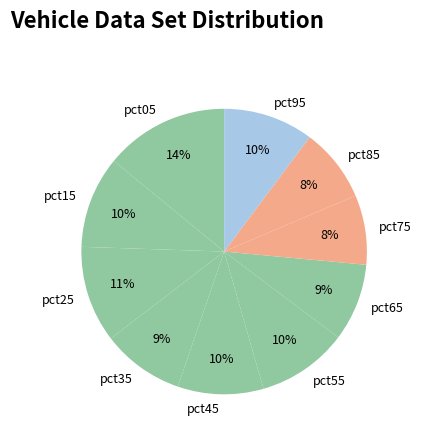

To the nearest percent, what is the average slice percentage?

10%